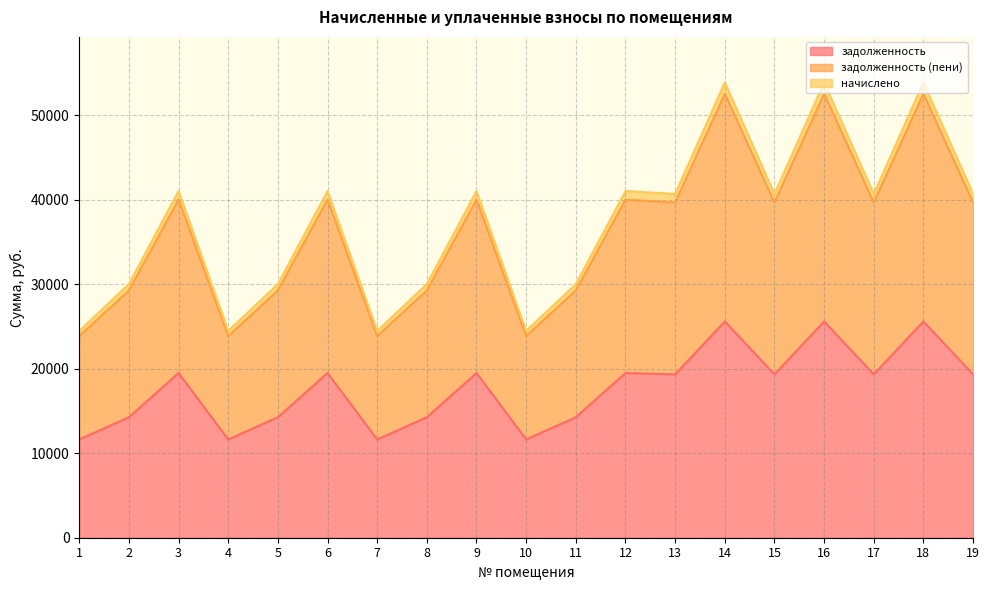

What is the lowest value of the задолженность series?

11629.3